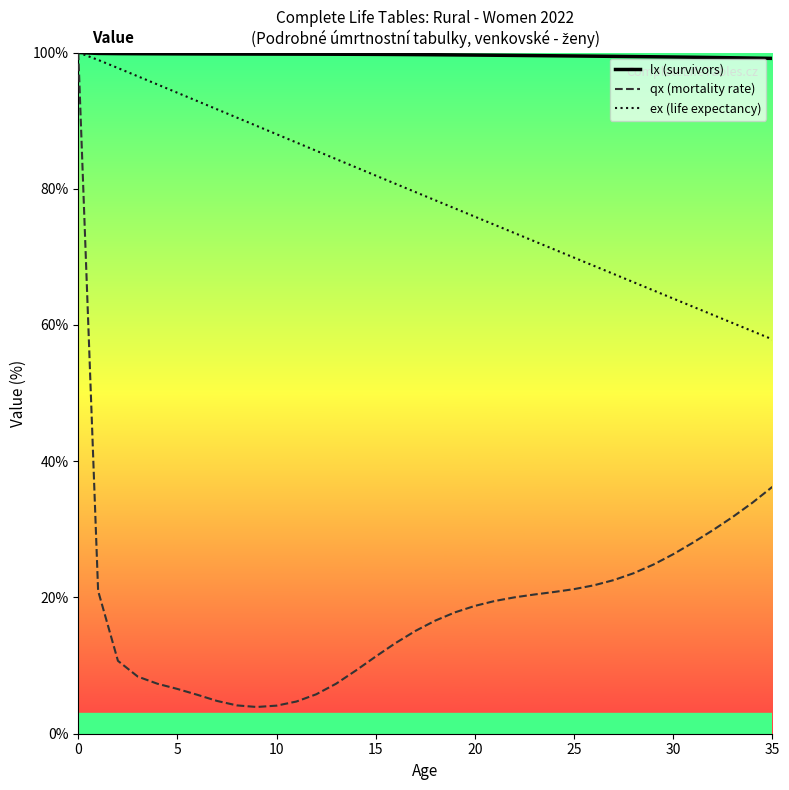

Which series has the largest range (max minus min)?

qx (mortality rate)